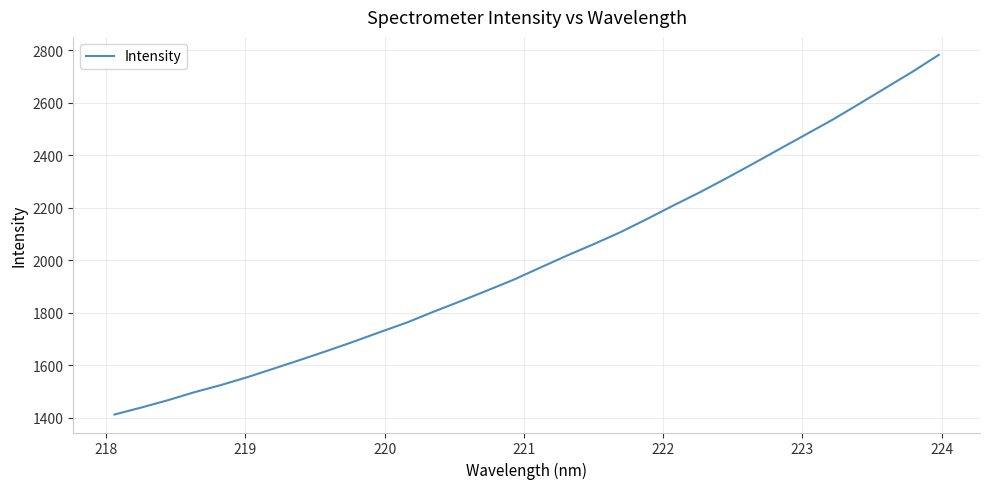

What is the greatest value displayed?

2782.0